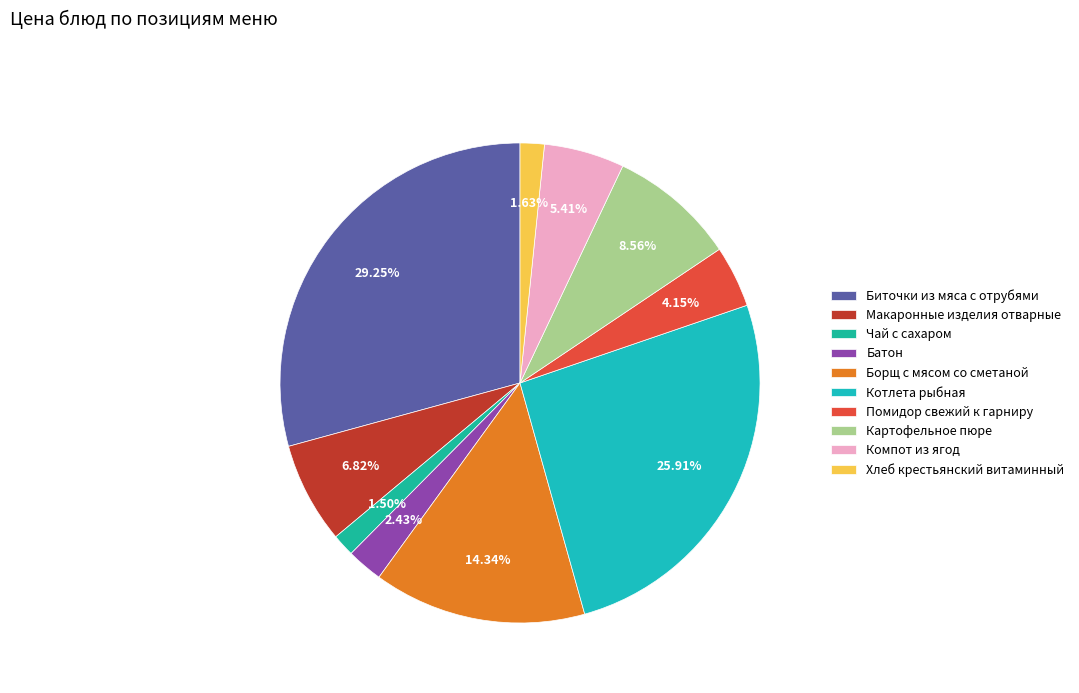

To the nearest percent, what percentage of the pie is Макаронные изделия отварные?

7%